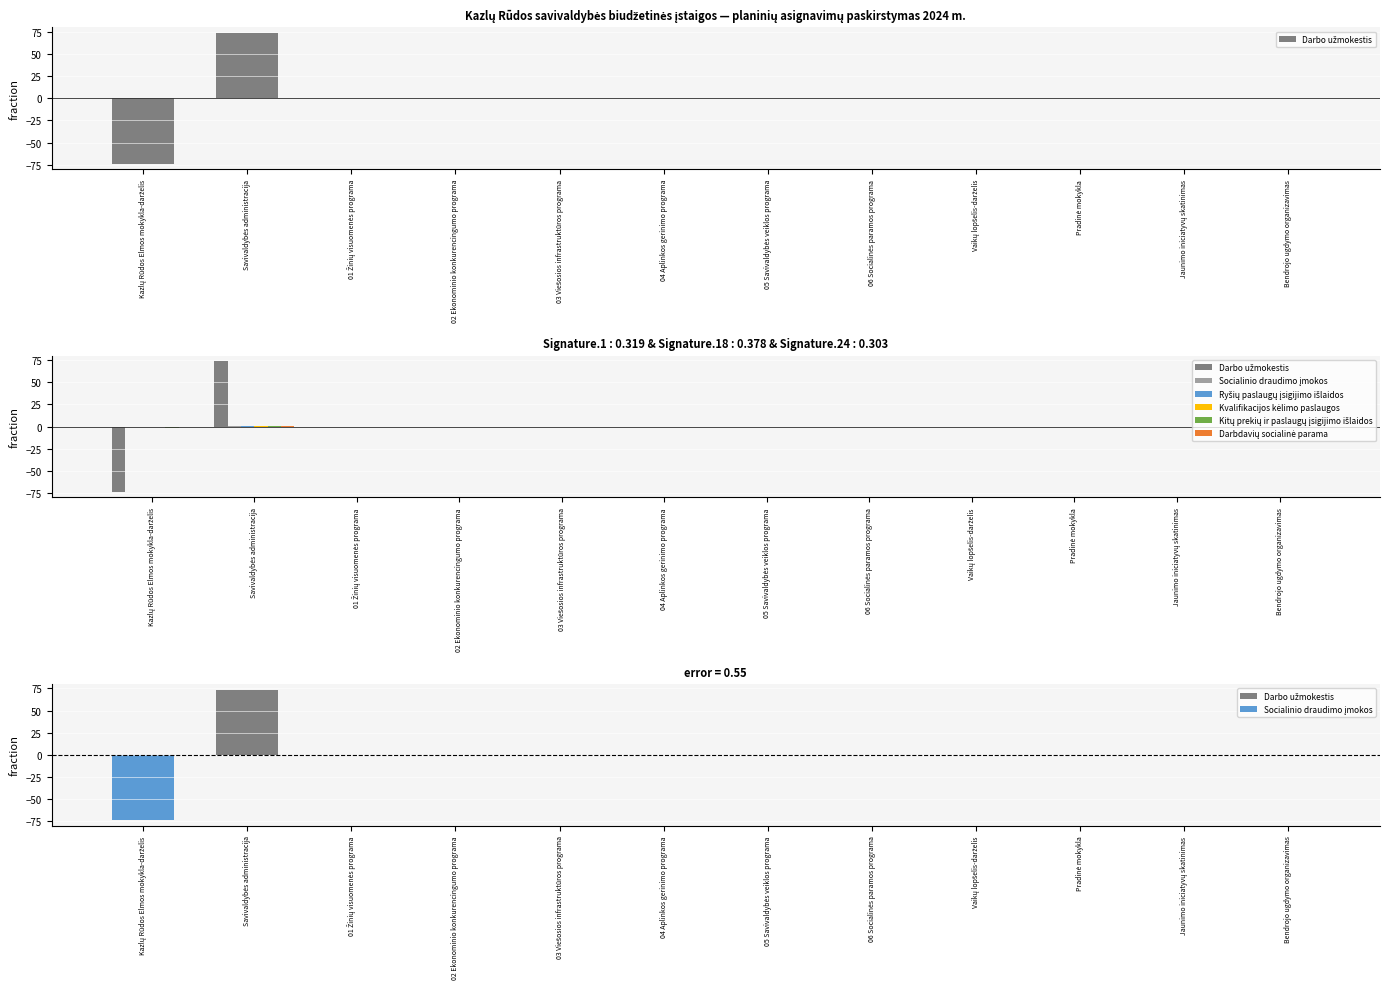

At which label does Ryšių paslaugų įsigijimo išlaidos first exceed 0?

Savivaldybės administracija